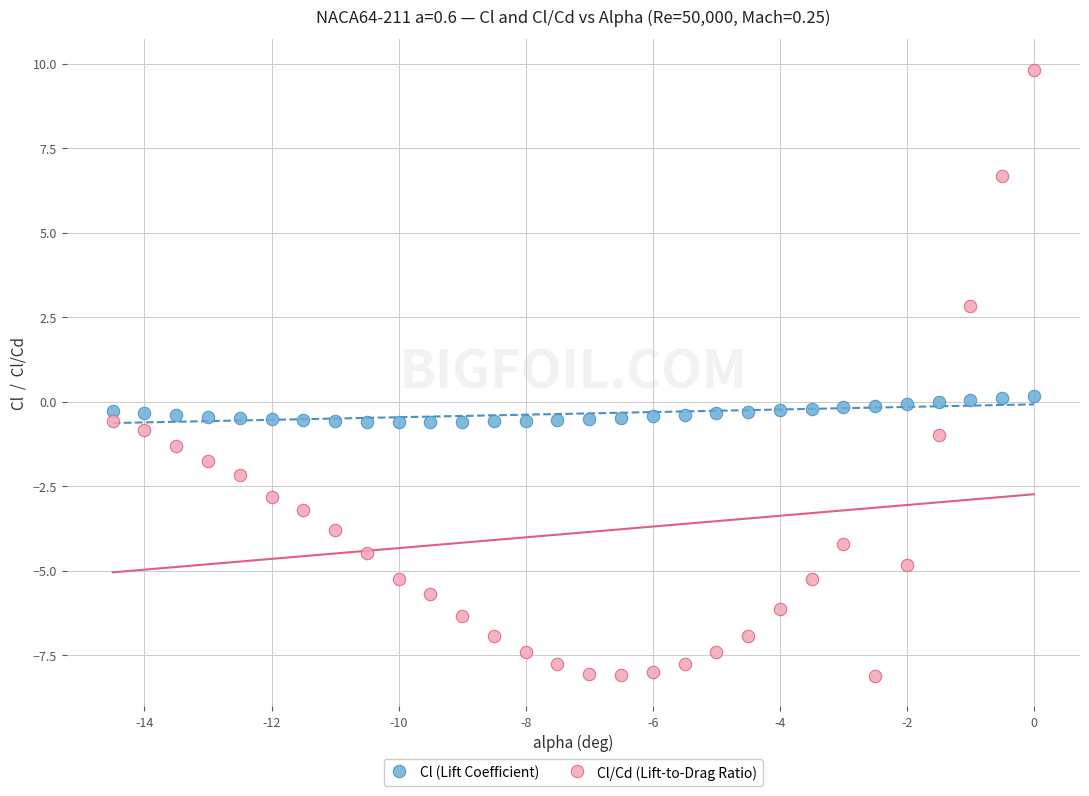

Which series contains the highest Y value?

Cl/Cd (Lift-to-Drag Ratio)